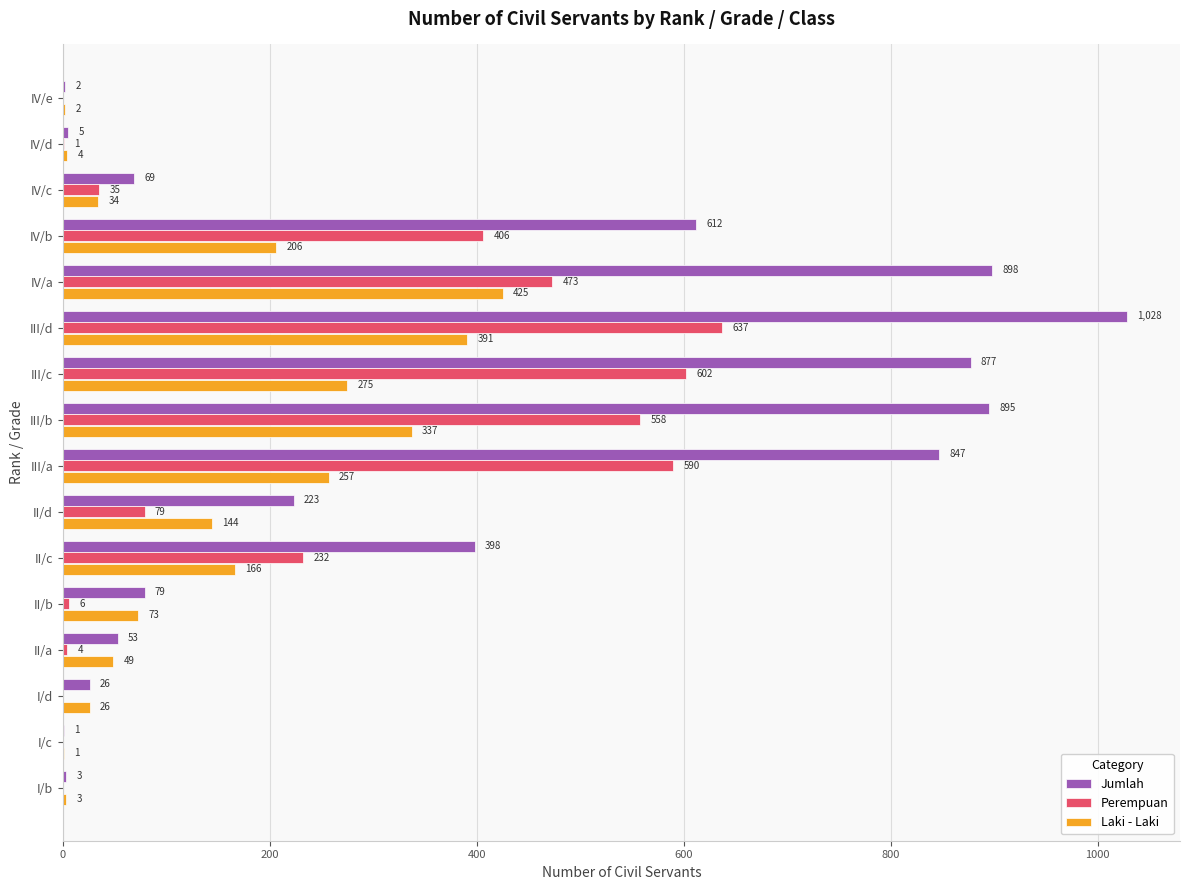

What is the sum of all Jumlah values?

6016